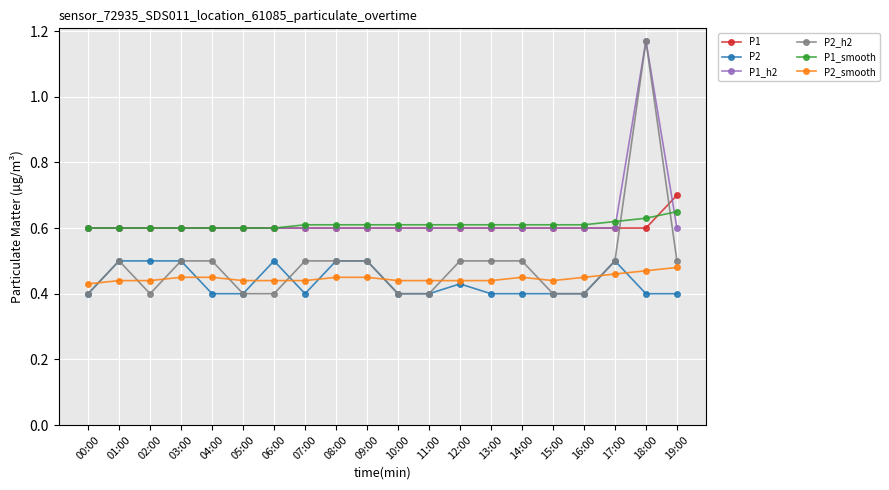

True or false: P1_smooth and P2 cross at least once.

False